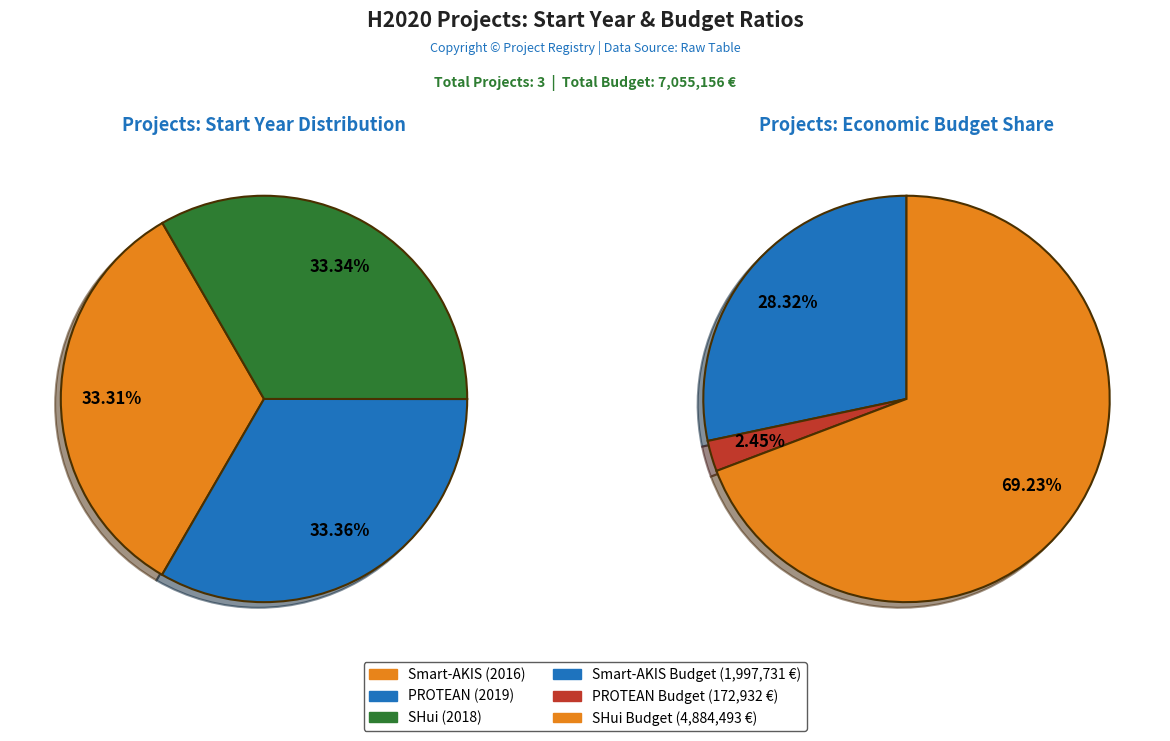

How many slices are in this pie chart?

3